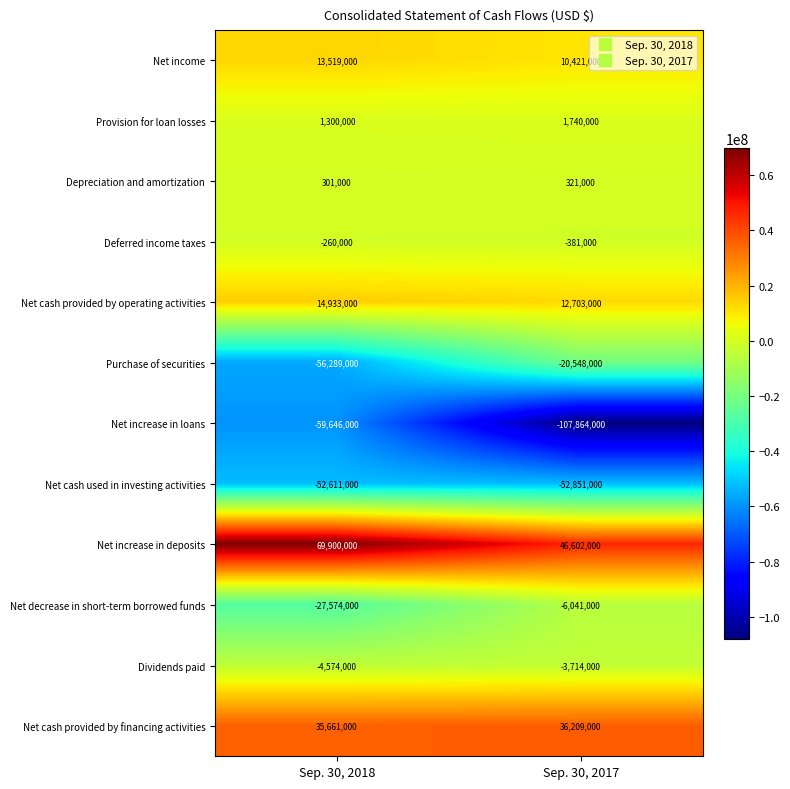

Reading right to left, transcribe all the data shown in this chart.

Net income: Sep. 30, 2017=10421000	Sep. 30, 2018=13519000
Provision for loan losses: Sep. 30, 2017=1740000	Sep. 30, 2018=1300000
Depreciation and amortization: Sep. 30, 2017=321000	Sep. 30, 2018=301000
Deferred income taxes: Sep. 30, 2017=-381000	Sep. 30, 2018=-260000
Net cash provided by operating activities: Sep. 30, 2017=12703000	Sep. 30, 2018=14933000
Purchase of securities: Sep. 30, 2017=-20548000	Sep. 30, 2018=-56289000
Net increase in loans: Sep. 30, 2017=-107864000	Sep. 30, 2018=-59646000
Net cash used in investing activities: Sep. 30, 2017=-52851000	Sep. 30, 2018=-52611000
Net increase in deposits: Sep. 30, 2017=46602000	Sep. 30, 2018=69900000
Net decrease in short-term borrowed funds: Sep. 30, 2017=-6041000	Sep. 30, 2018=-27574000
Dividends paid: Sep. 30, 2017=-3714000	Sep. 30, 2018=-4574000
Net cash provided by financing activities: Sep. 30, 2017=36209000	Sep. 30, 2018=35661000